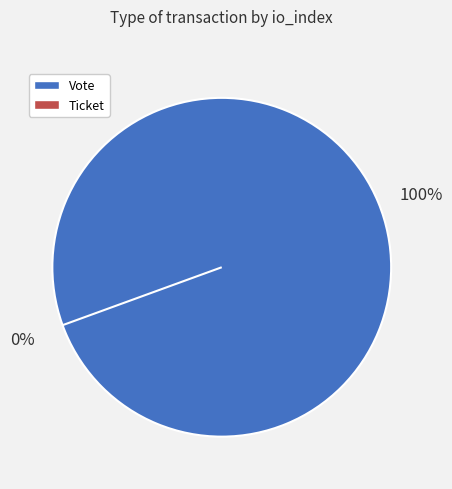

Which slice is the smallest?

Ticket